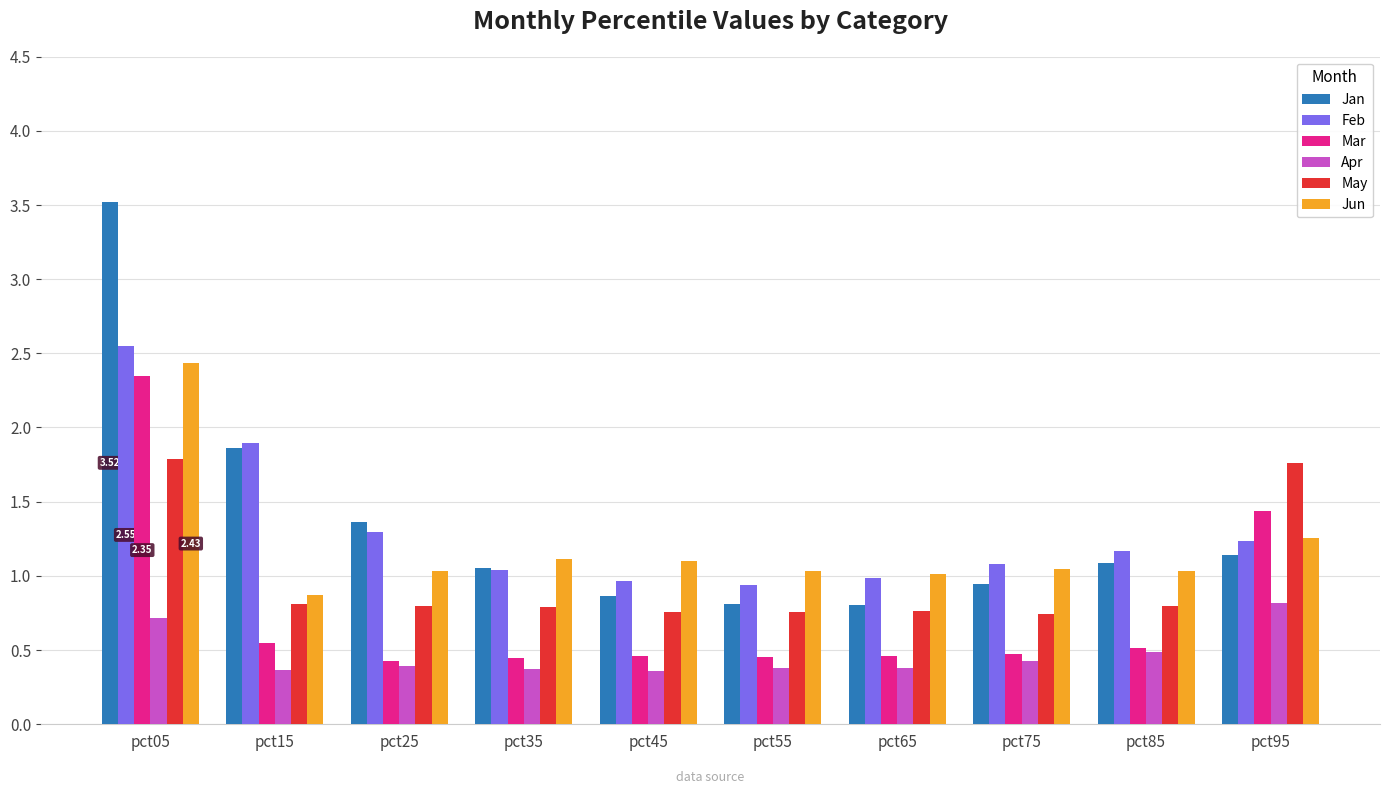

At how many categories does at least one series exceed 2?

1